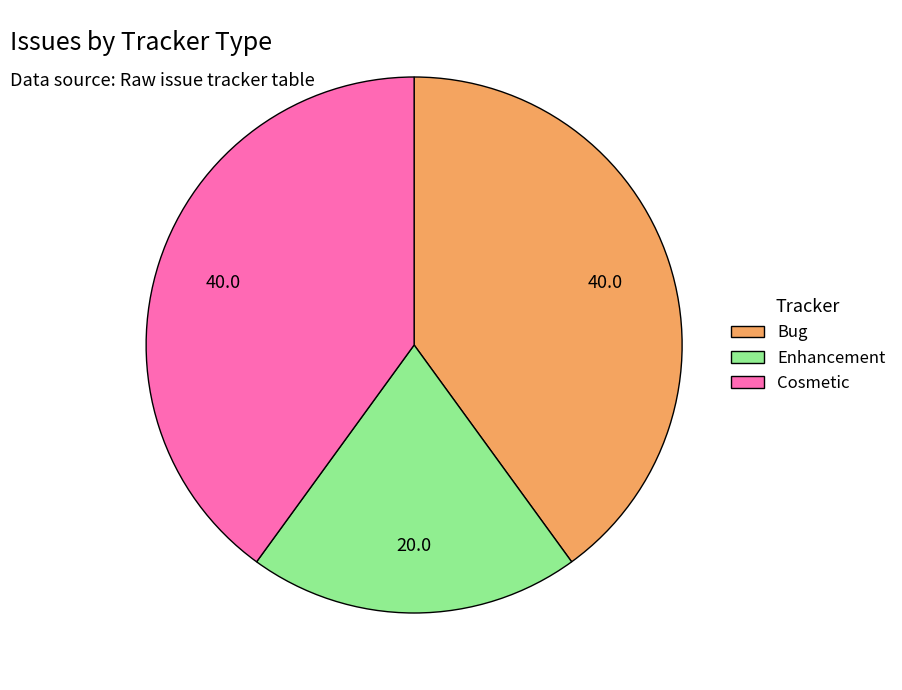

Is there any slice that represents more than half of the pie?

No